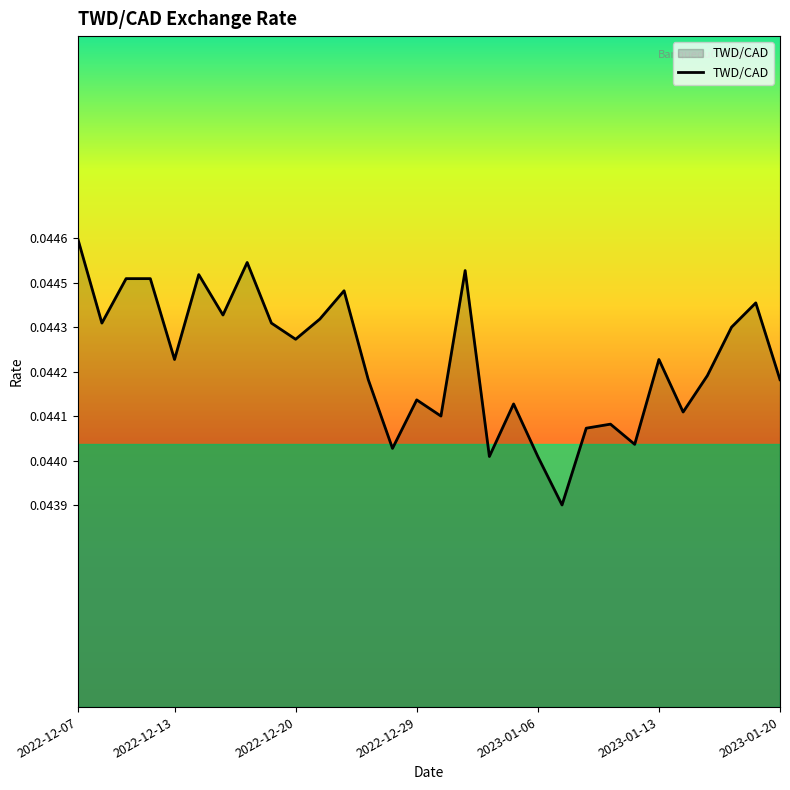

How many values are between 0 and 1?

30